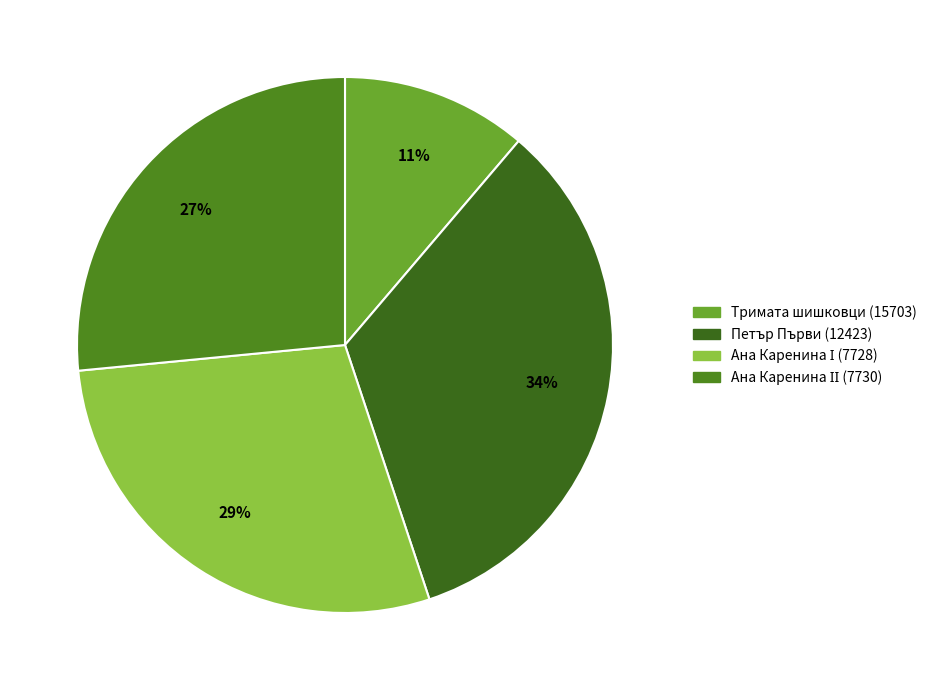

To the nearest percent, what is the difference between the largest and smallest slice percentages?

22%